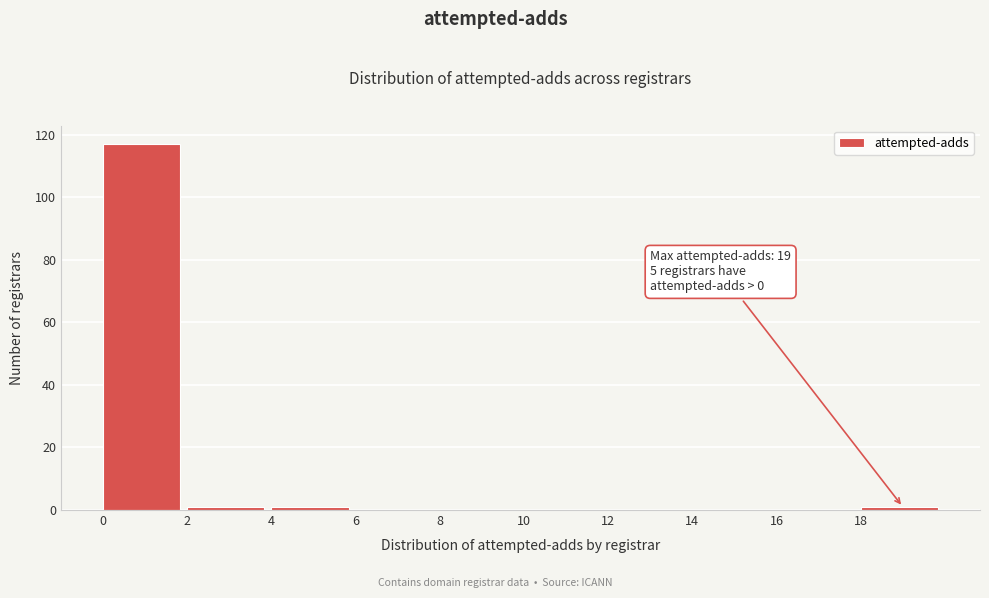

Over which range of the x-axis is the bar tallest?

0 to 2